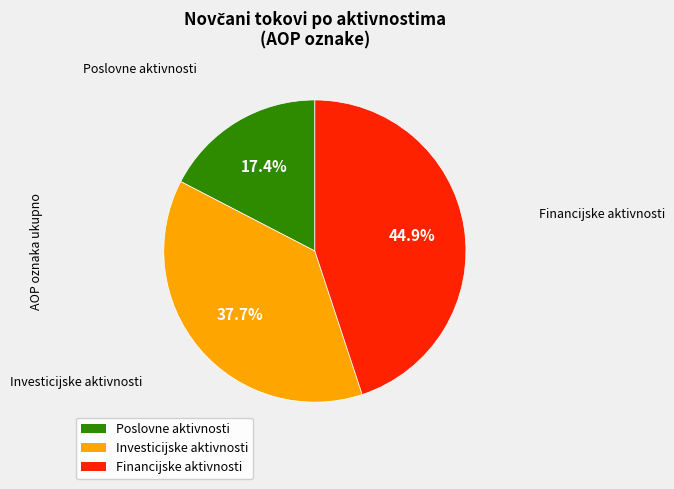

To the nearest percent, what is the average slice percentage?

33%